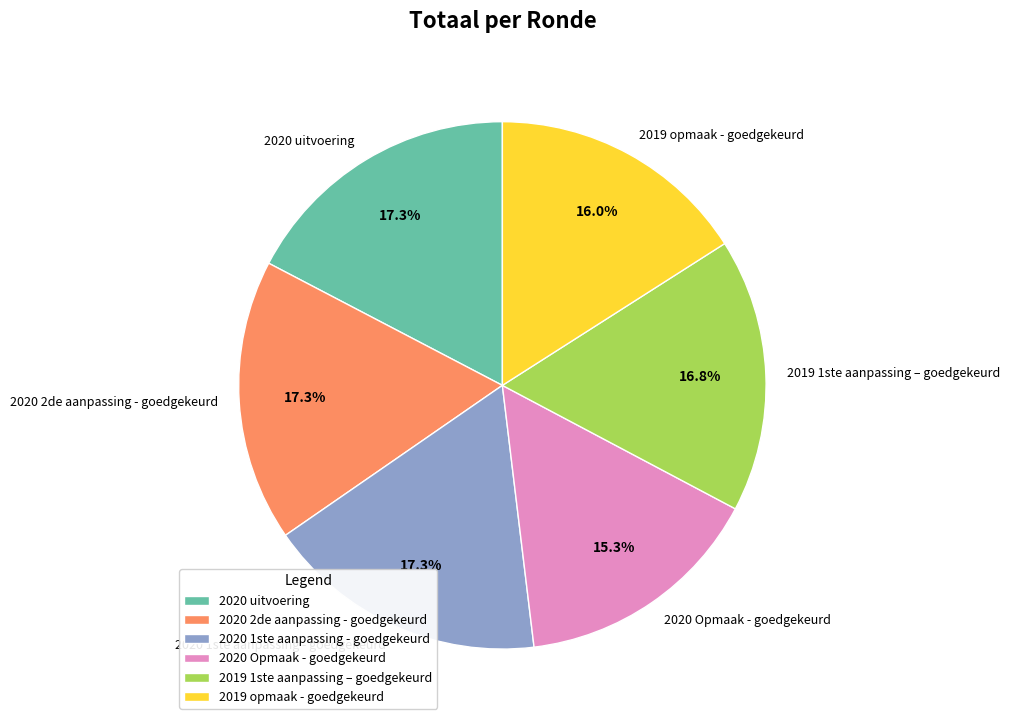

Which has a higher value, 2020 Opmaak - goedgekeurd or 2020 uitvoering?

2020 uitvoering